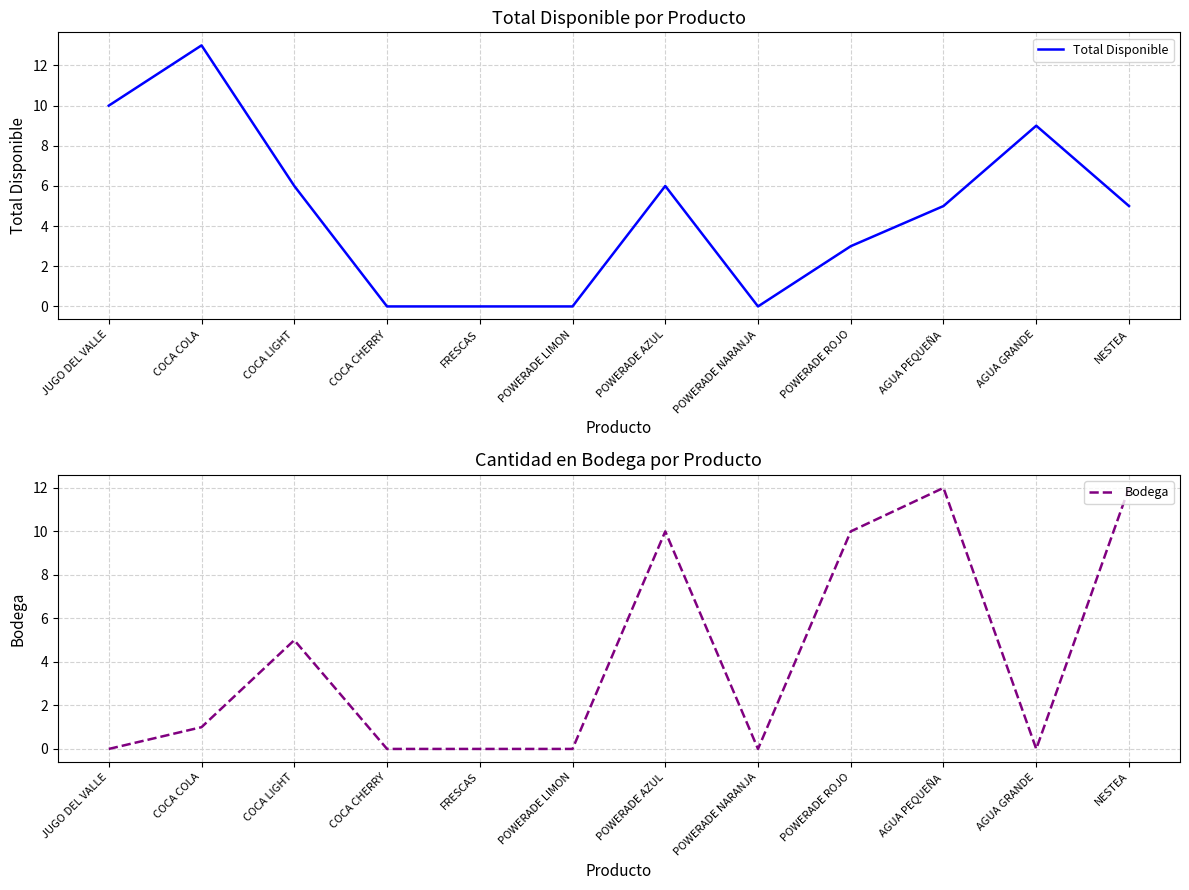

Reading left to right, list all the values displayed in this chart.

Total Disponible: 10	13	6	0	0	0	6	0	3	5	9	5
Bodega: 0	1	5	0	0	0	10	0	10	12	0	12